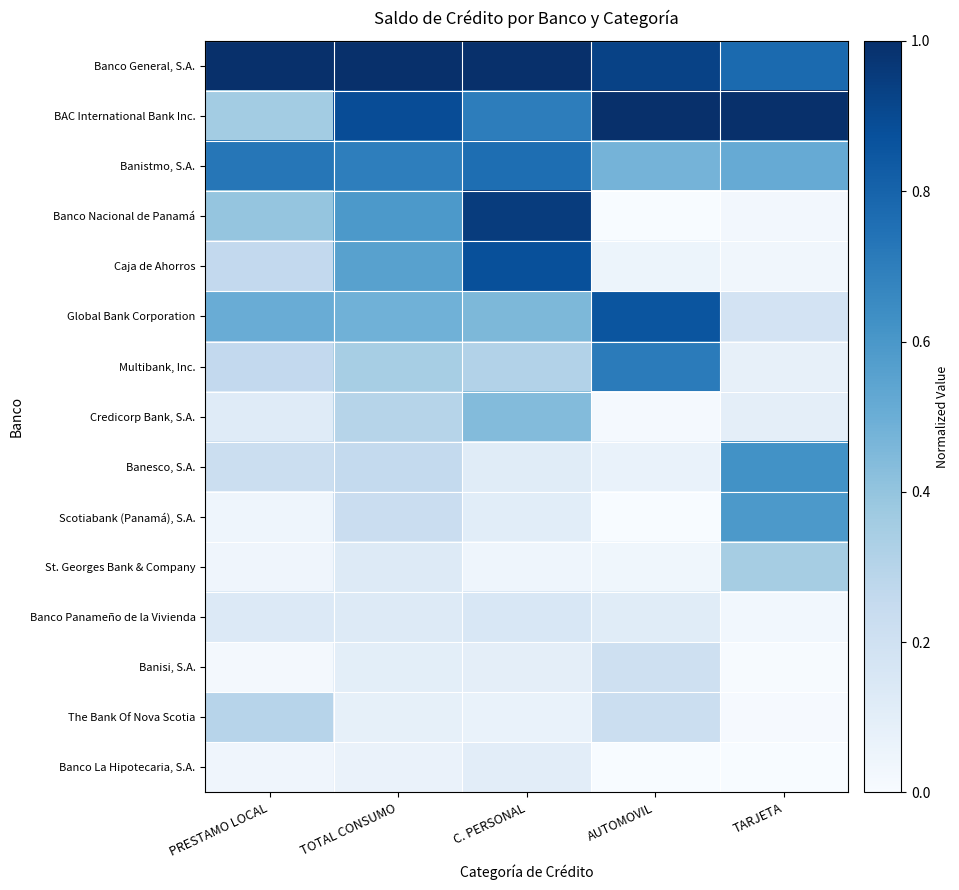

What is the total value across all series at C. PERSONAL?

6.2